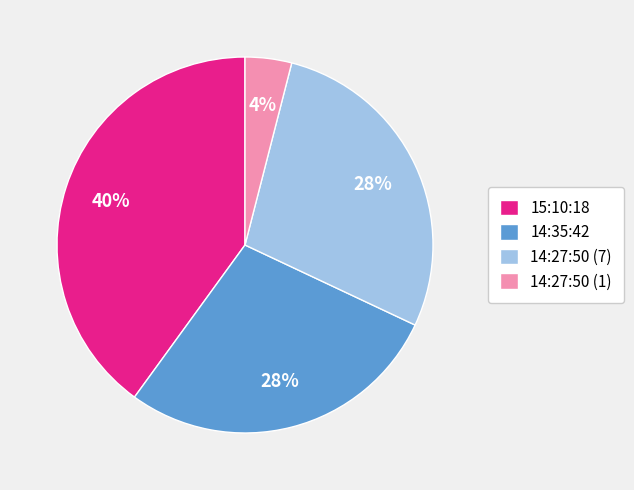

To the nearest percent, what is the average slice percentage?

25%